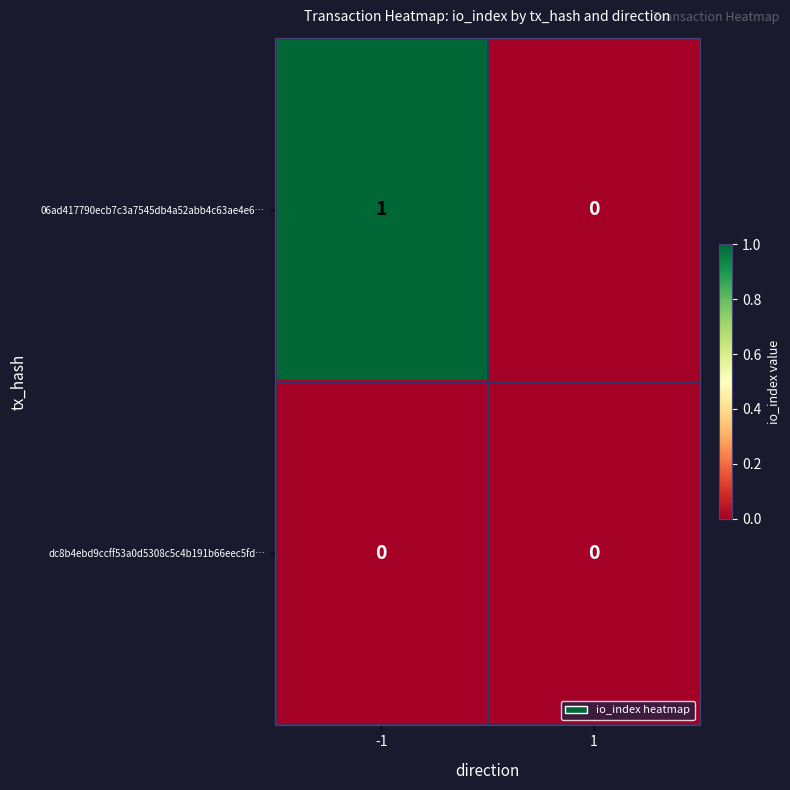

How many distinct data groups are displayed?

2